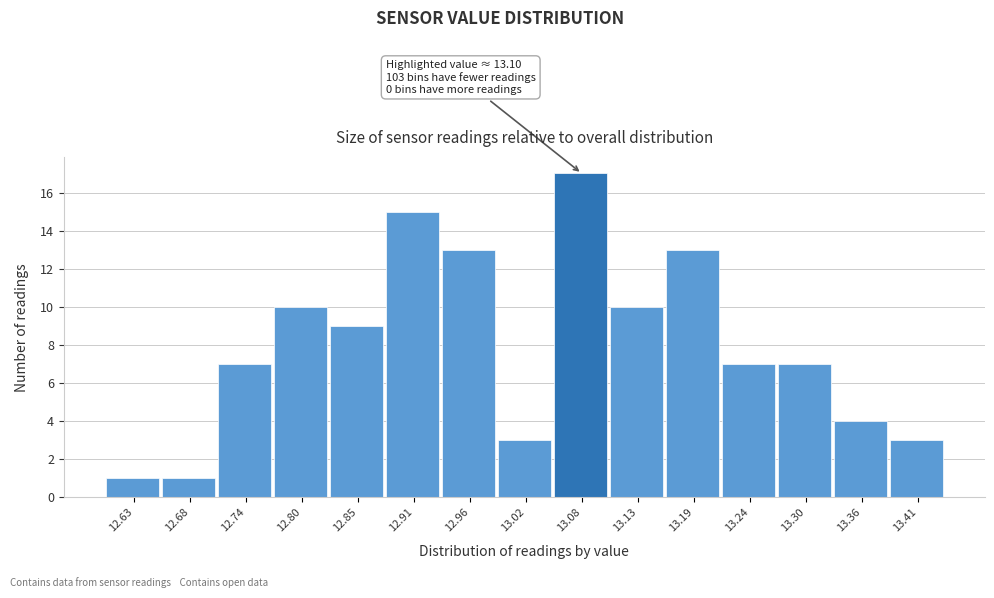

Over which range of the x-axis is the bar tallest?

13.048 to 13.104